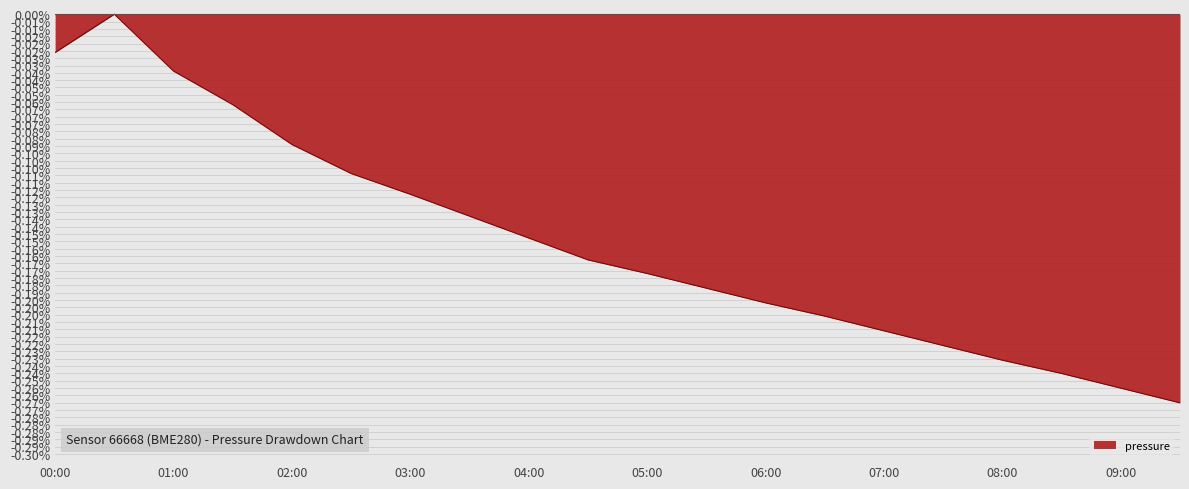

Does the chart display data point markers on the line(s)?

No